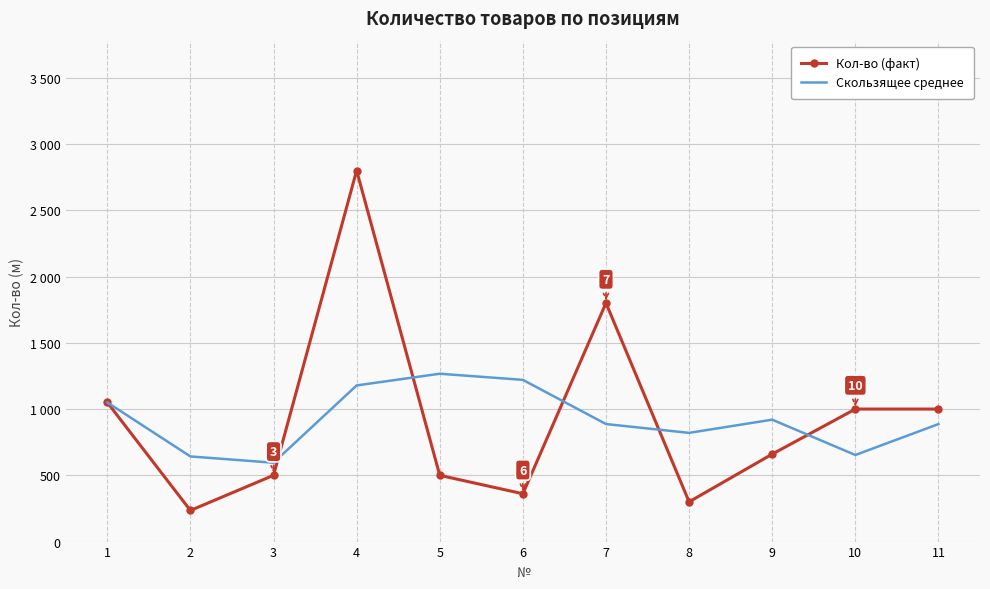

What are all the series names shown in the legend?

Кол-во (факт), Скользящее среднее